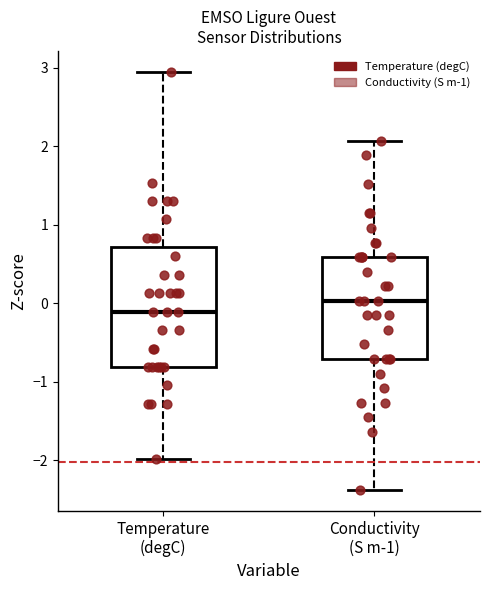

Reading left to right, transcribe this box plot: for each box, give where its median line is, the range the box spans, and where its two whiskers end, as read against the y-axis. The values are not printed on the chart, so give them approximately, as read against the axis.

Temperature (degC): median -0.1, box -0.8 to 0.7, whiskers -2.0 to 3.0
Conductivity (S m-1): median 0.0, box -0.7 to 0.6, whiskers -2.4 to 2.1